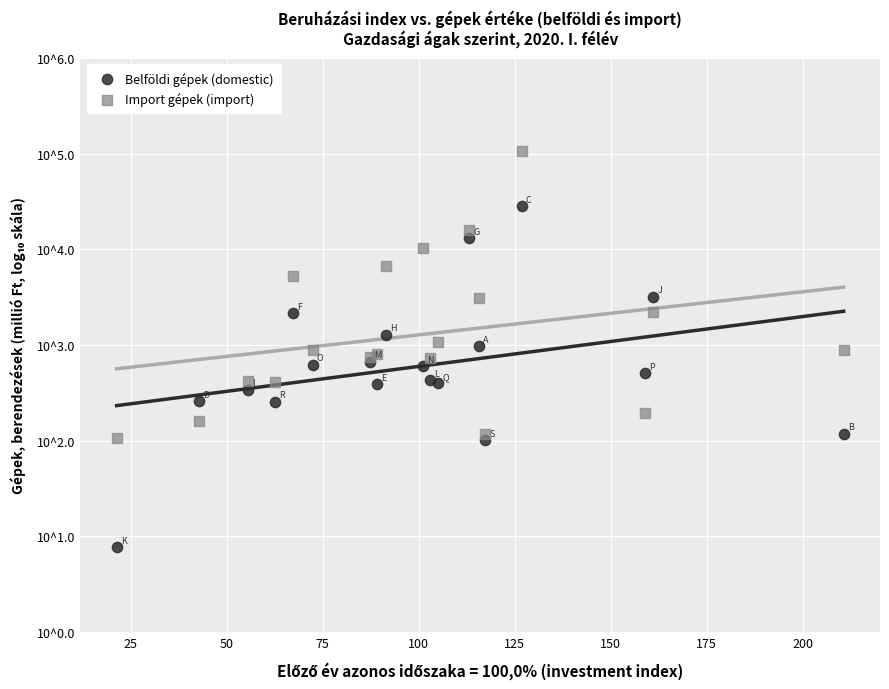

What are all the series names shown in the legend?

Belföldi gépek (domestic), Import gépek (import)